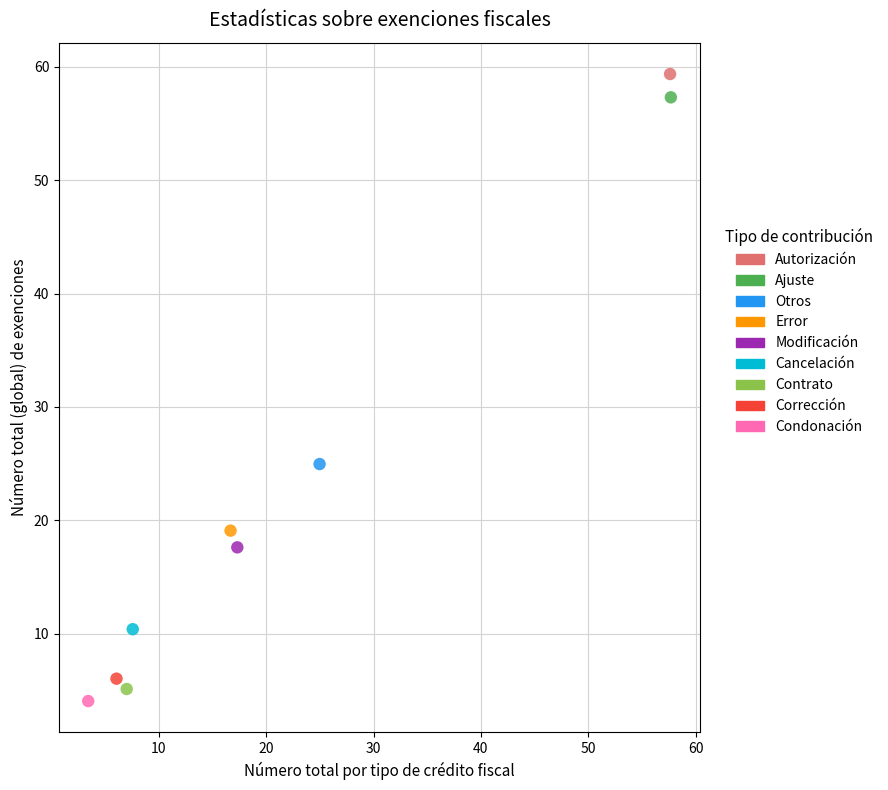

Which series contains the lowest Y value?

Condonación